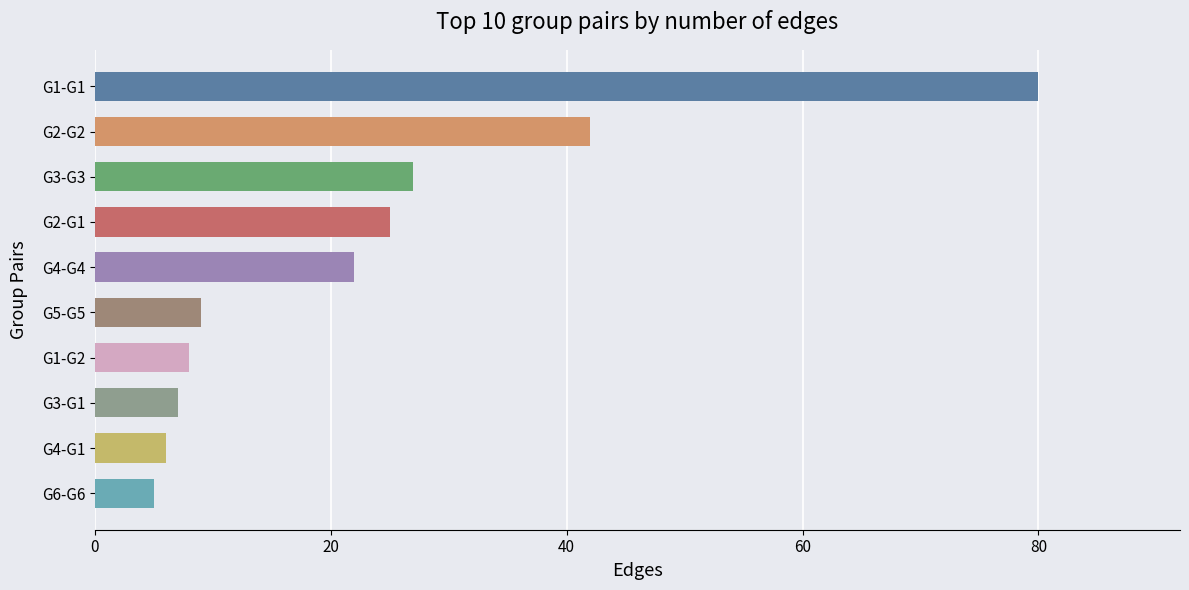

How many values are below 22?

5